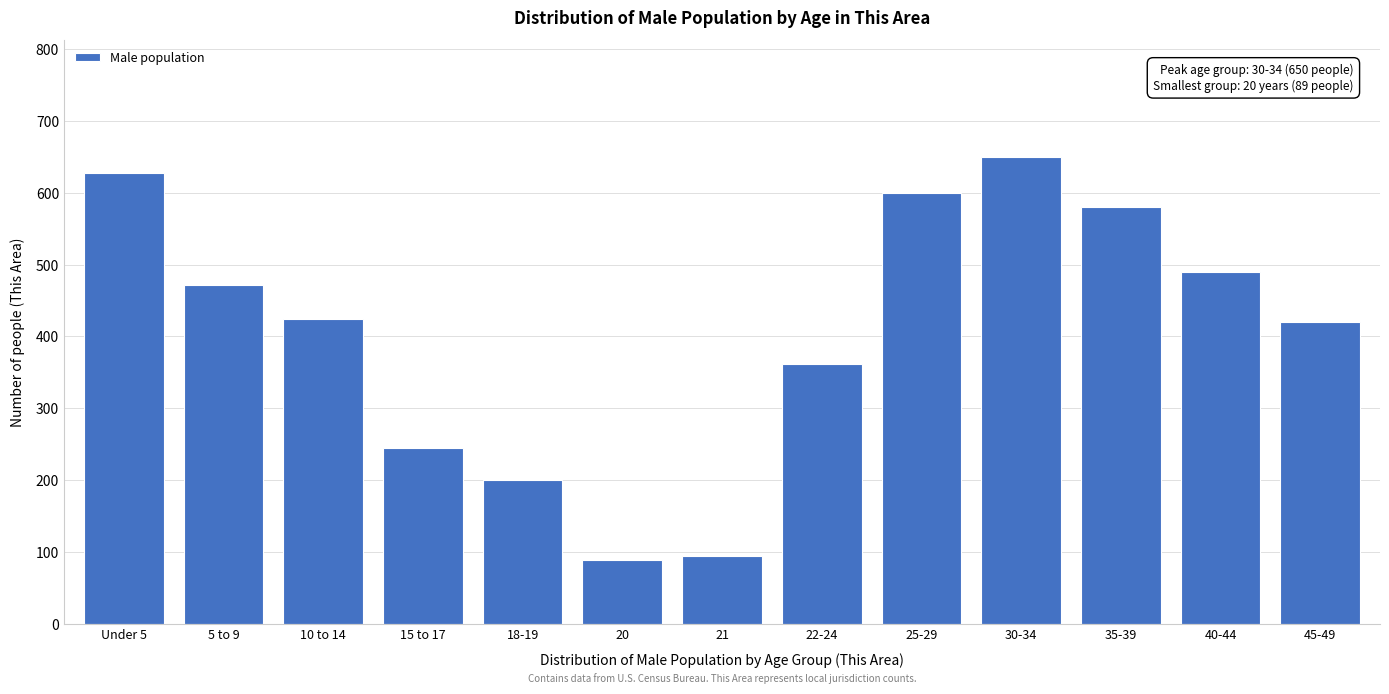

Reading left to right, list all the values displayed in this chart.

627	472	424	245	200	89	94	361	600	650	580	490	420